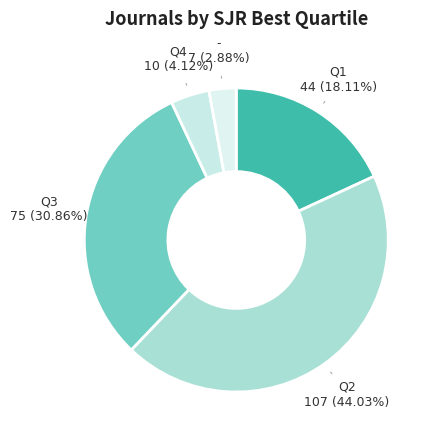

Does Q3 account for over 50% of the chart?

No